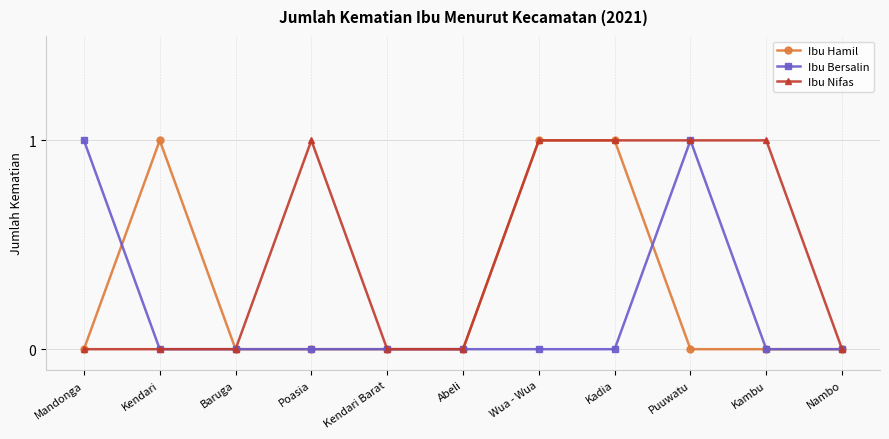

What is the difference between the highest and lowest values at Kendari?

1